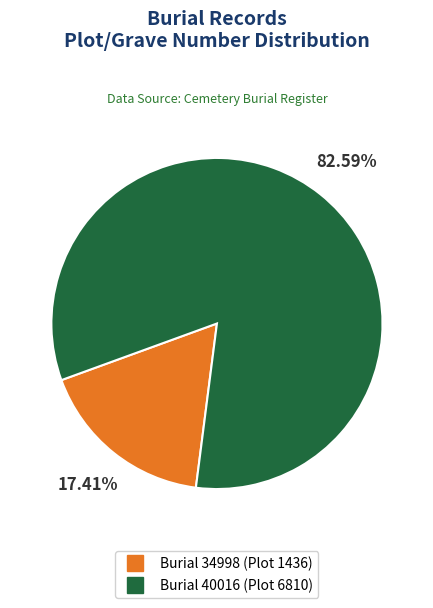

Is there any slice that represents more than half of the pie?

Yes